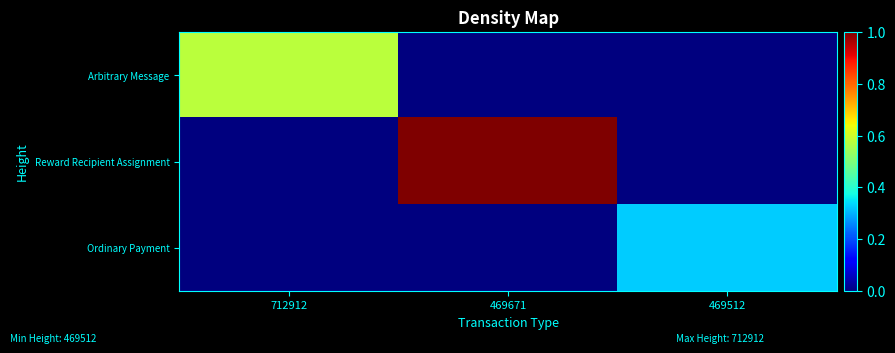

List the series in order of their peak value, lowest first.

Ordinary Payment, Arbitrary Message, Reward Recipient Assignment